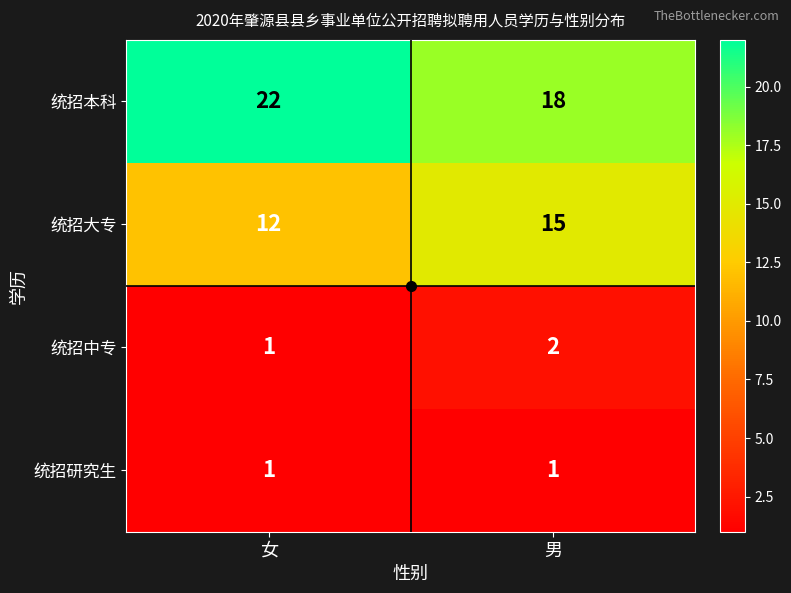

What is the greatest value displayed?

22